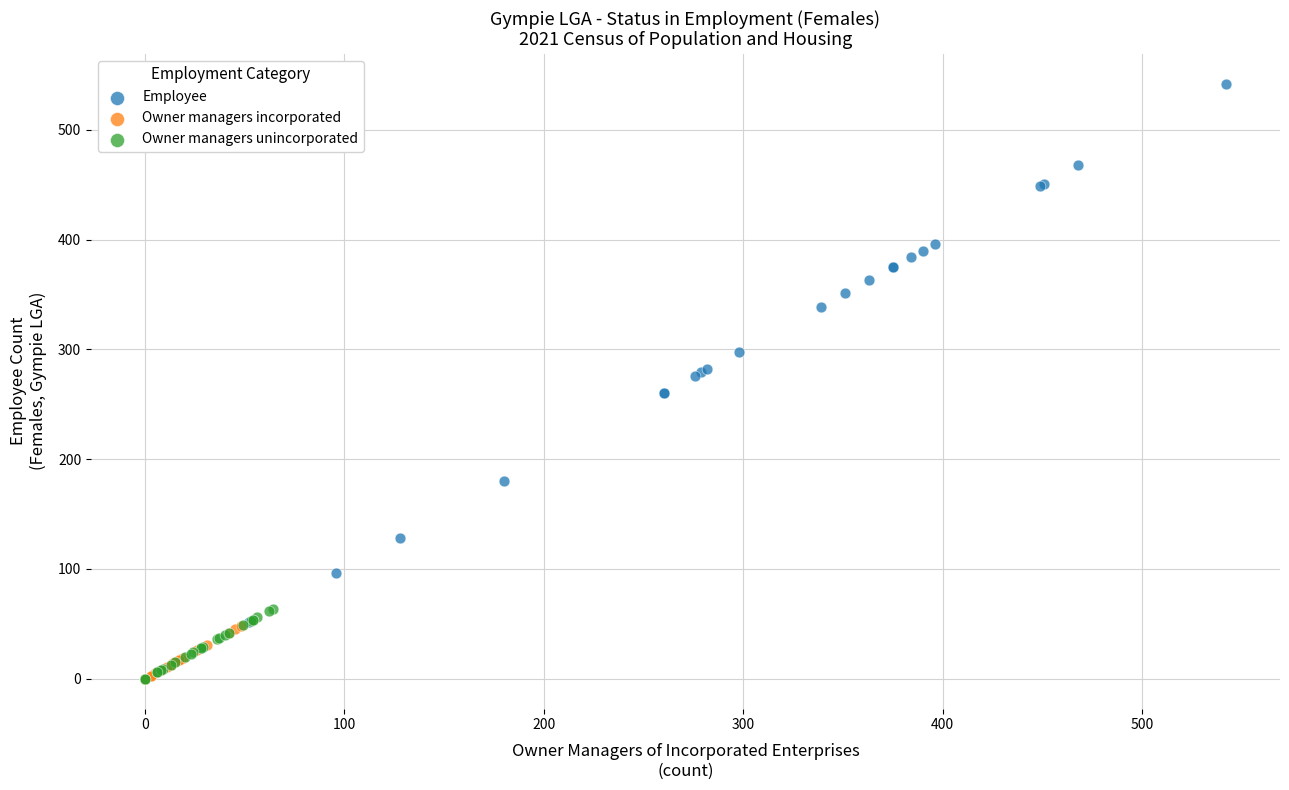

What are all the series names shown in the legend?

Employee, Owner managers incorporated, Owner managers unincorporated